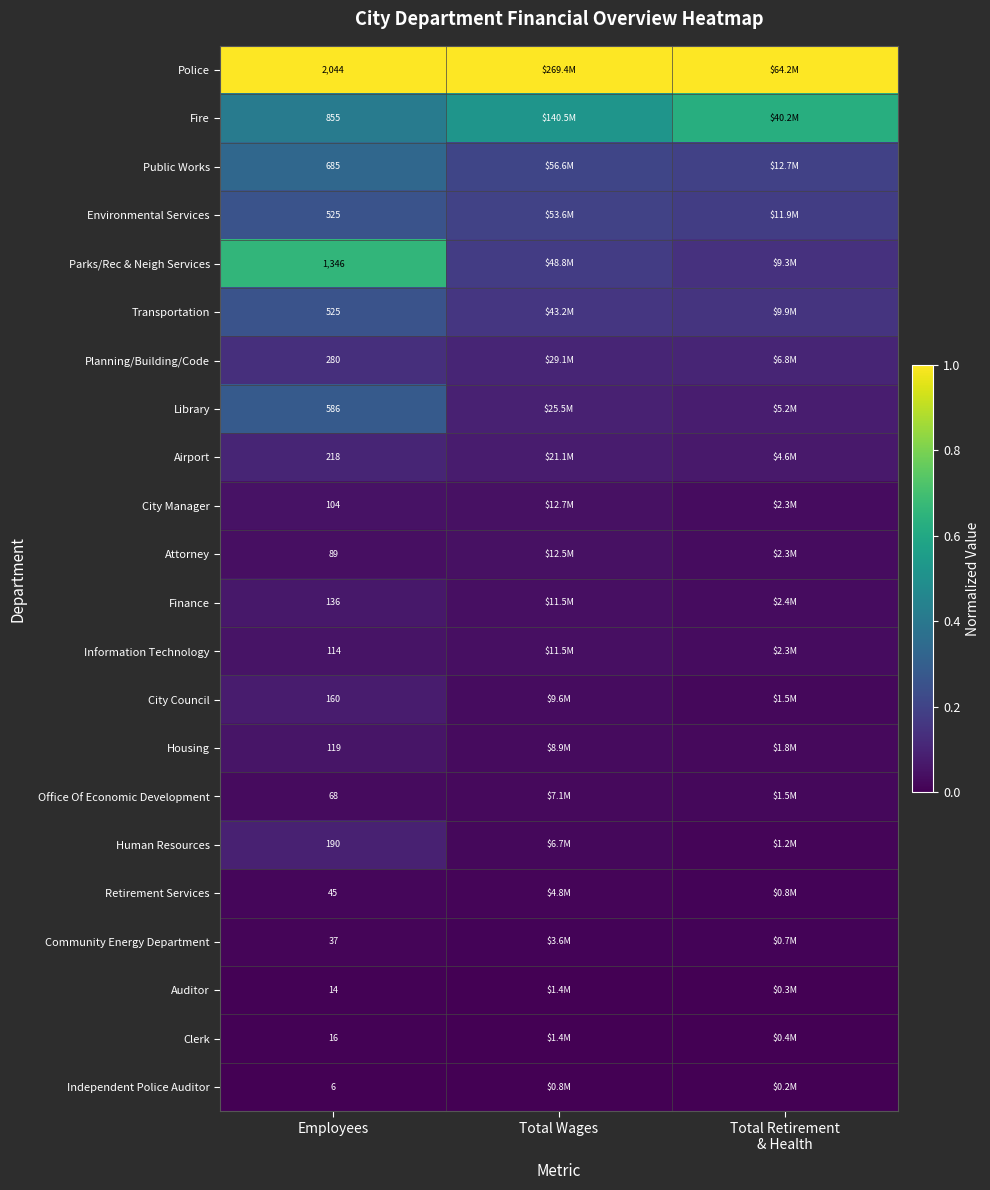

Which series has the largest total across all categories?

Police